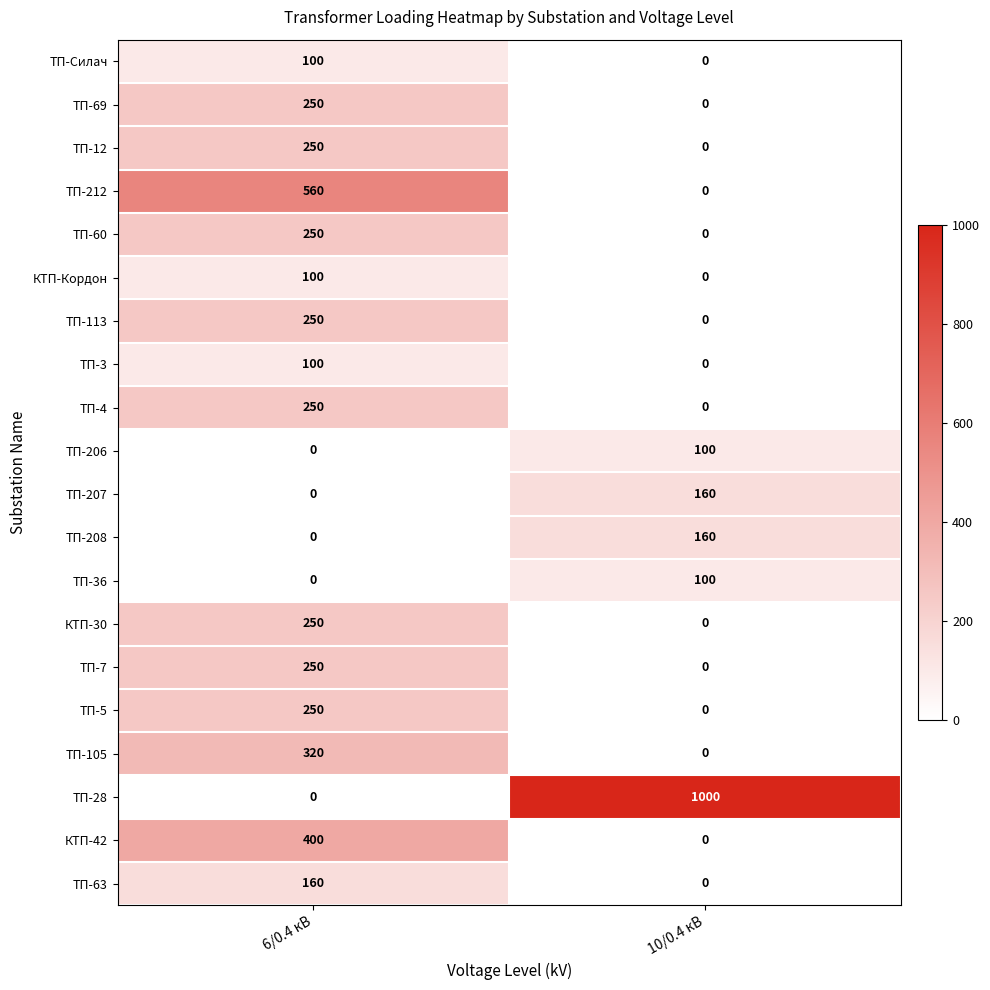

True or false: ТП-3 has a value of 59 at 6/0.4 кВ.

False